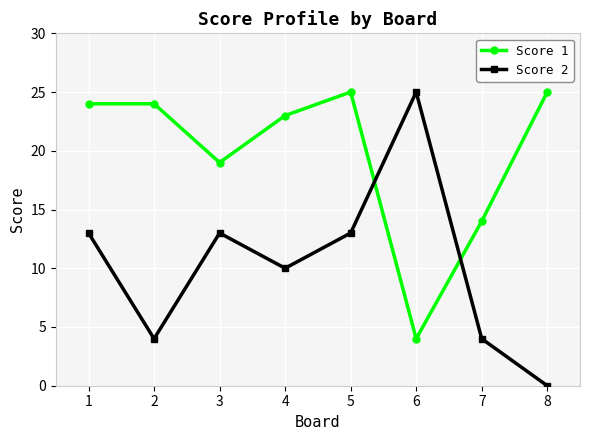

Rank the series by their average value, from lowest to highest.

Score 2, Score 1